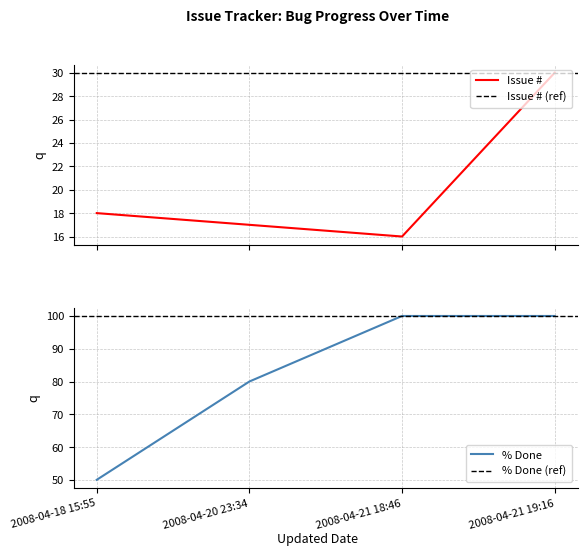

Which series has the widest spread of values?

% Done